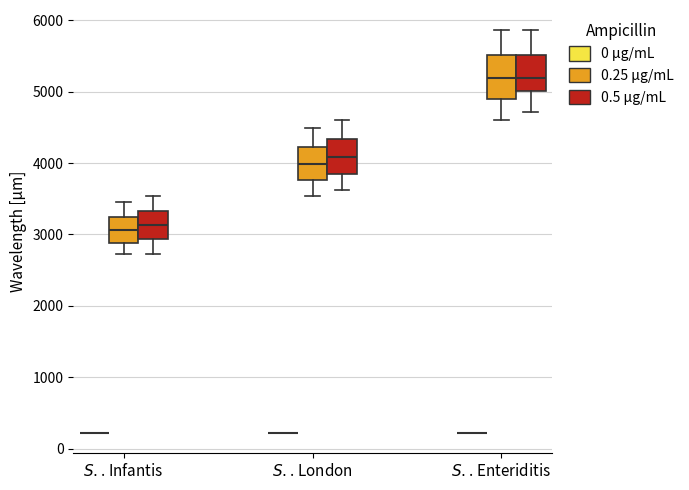

Which box is the tallest, from its lower edge to its upper edge?

$\it{S.}$. Enteriditis (0.25 μg/mL)